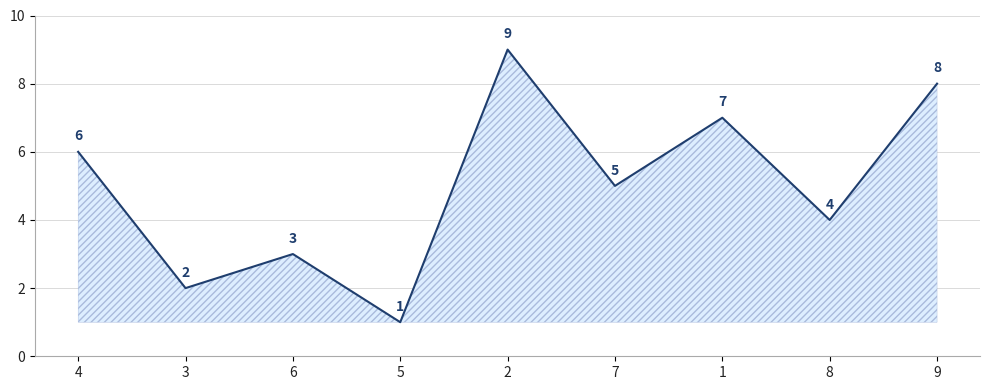

List the labels in order of value, largest first.

2, 9, 1, 4, 7, 8, 6, 3, 5